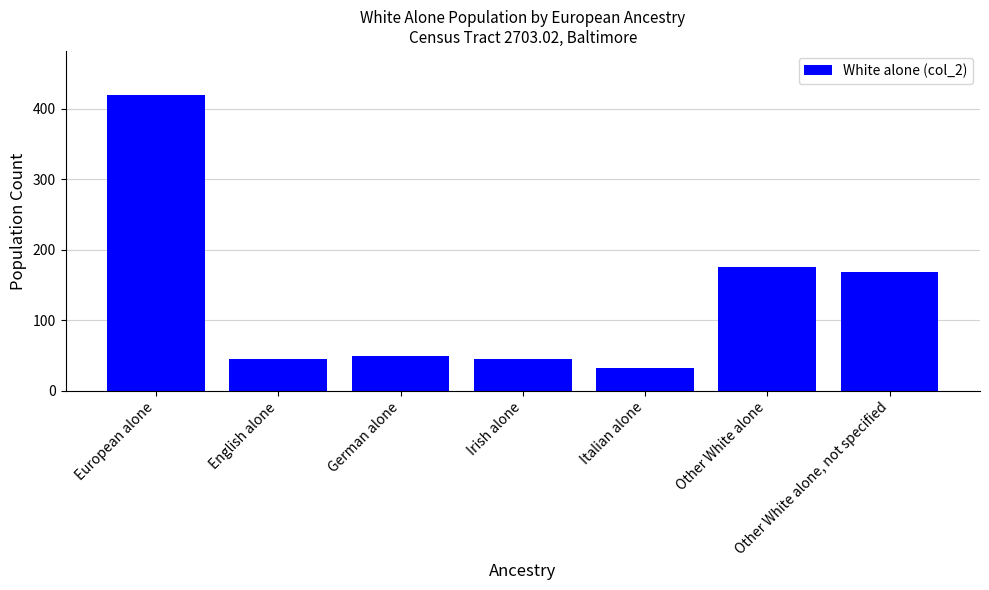

Between Italian alone and European alone, which is larger?

European alone